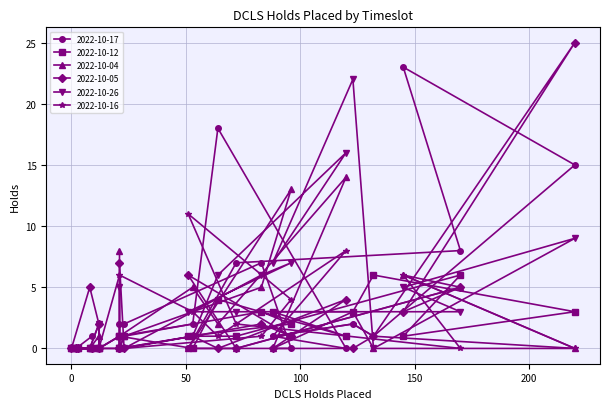

Count the number of data series in this chart.

6